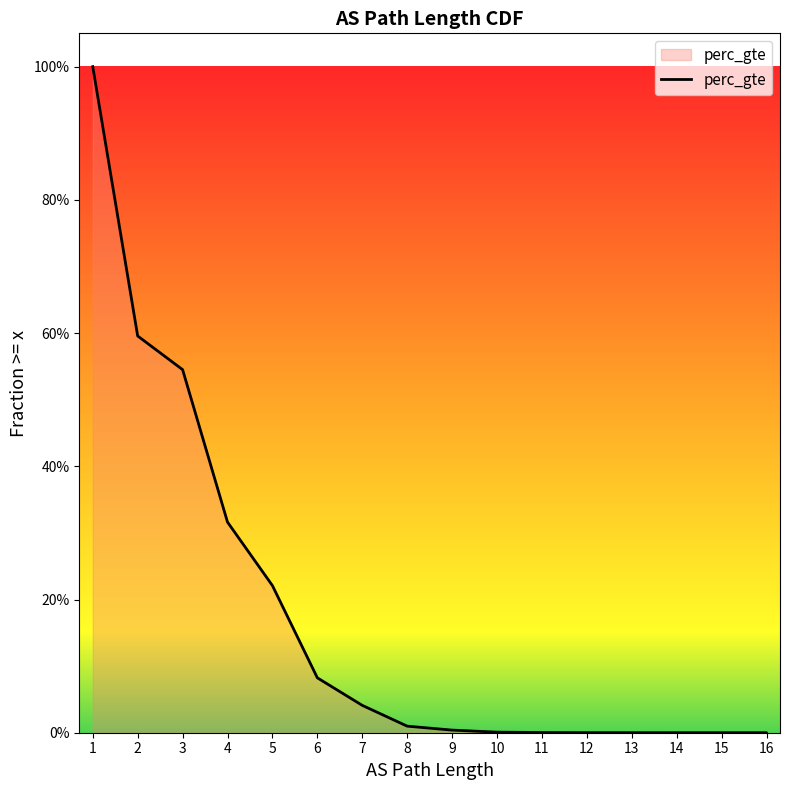

How many positive values are there?

15